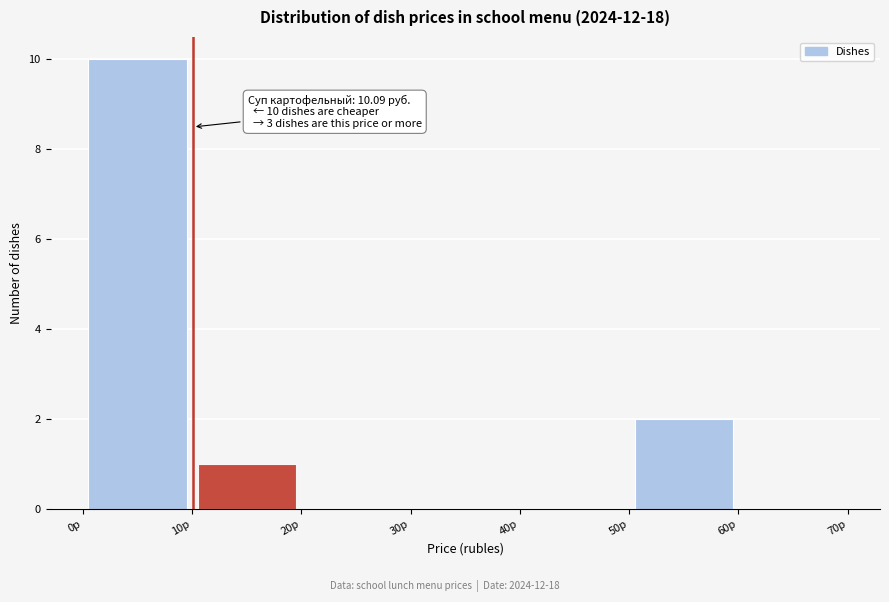

Over which range of the x-axis is the bar tallest?

0 to 10